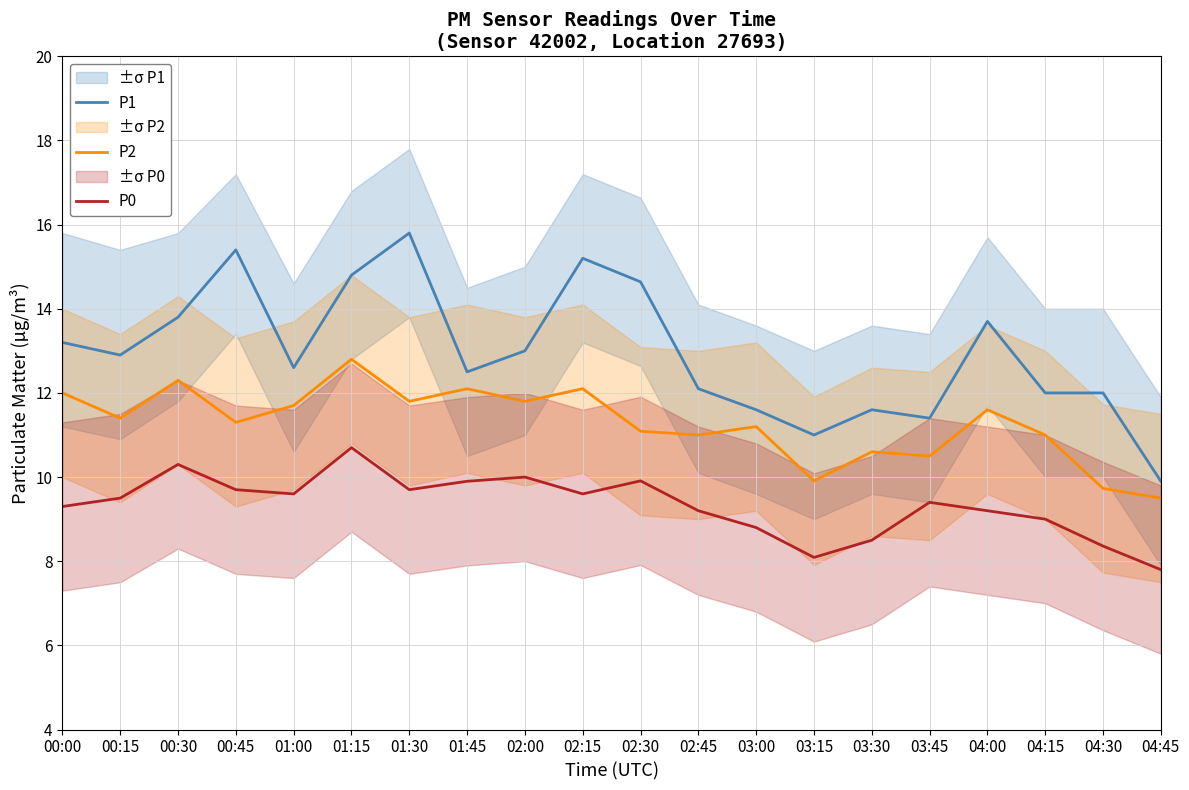

The P0 series shows 17.6 at 00:30. True or false?

False